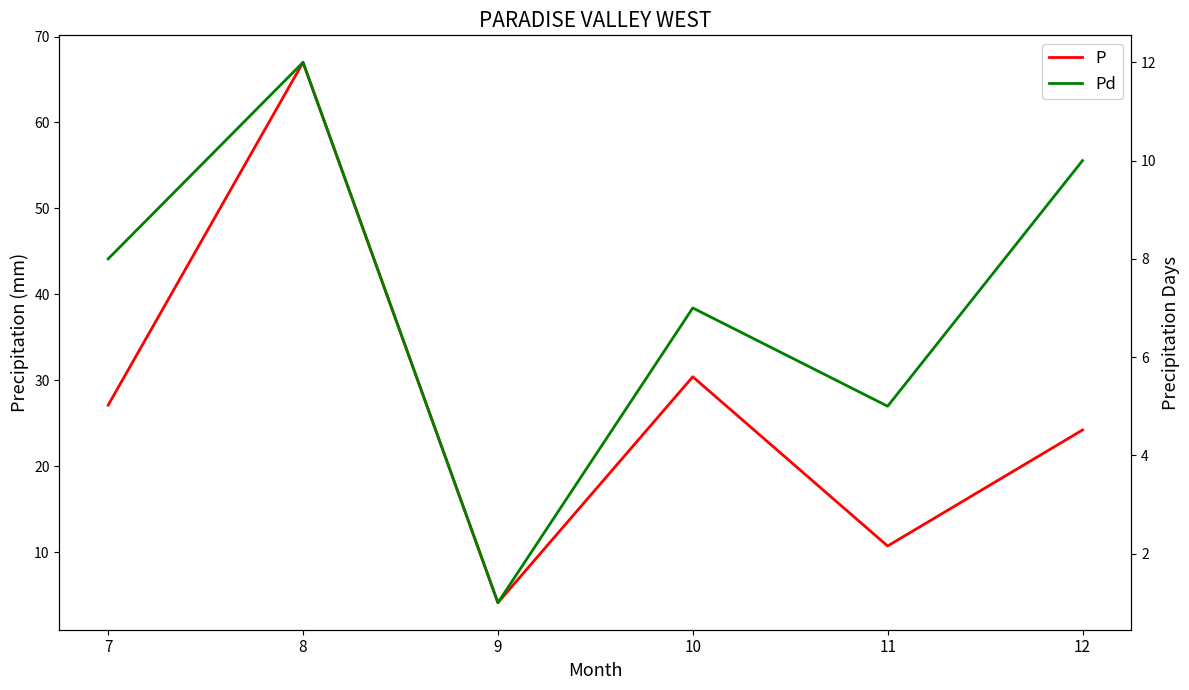

Reading left to right, transcribe all the data shown in this chart.

P: 27.1	67.0	4.1	30.4	10.7	24.2
Pd: 8.0	12.0	1.0	7.0	5.0	10.0